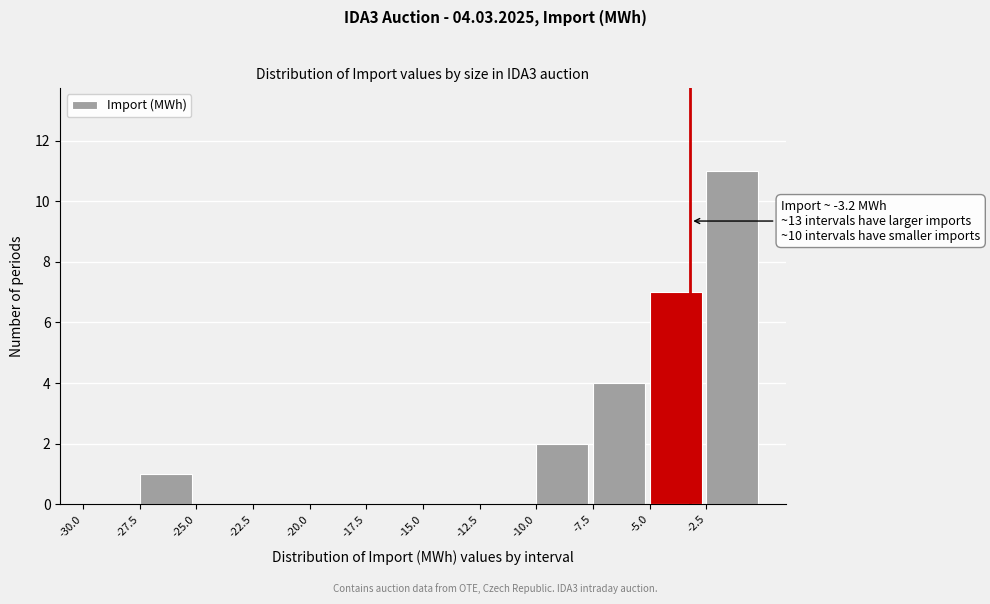

Which range on the x-axis has the tallest bar?

-2.5 to 0.0